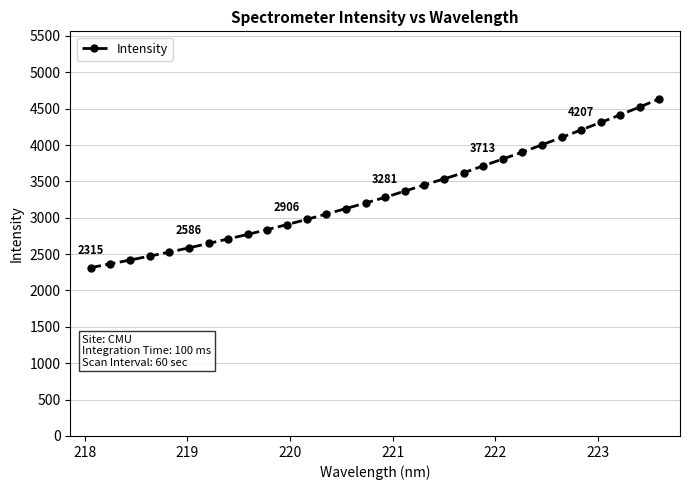

What is the sum of all values?

99784.3